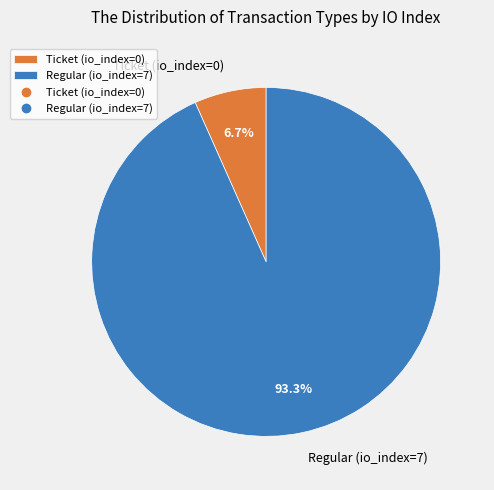

To the nearest percent, what percentage of the pie is Regular (io_index=7)?

93%